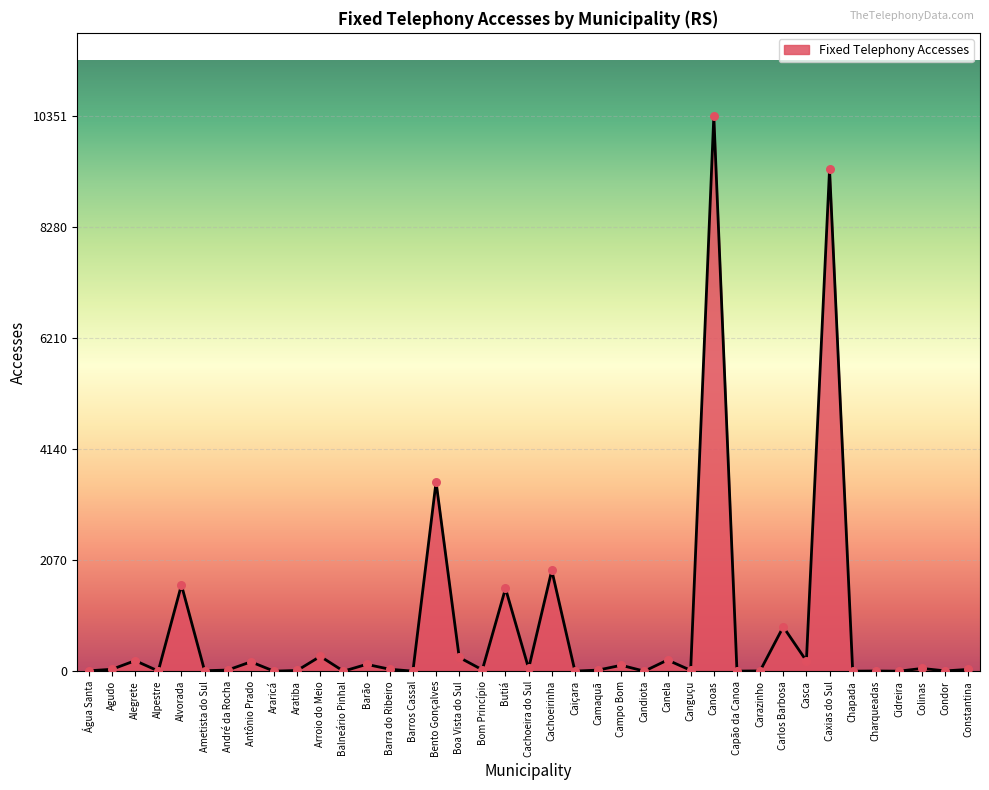

Approximately how many times larger is the value at Alpestre compared to Aratiba?

0.3